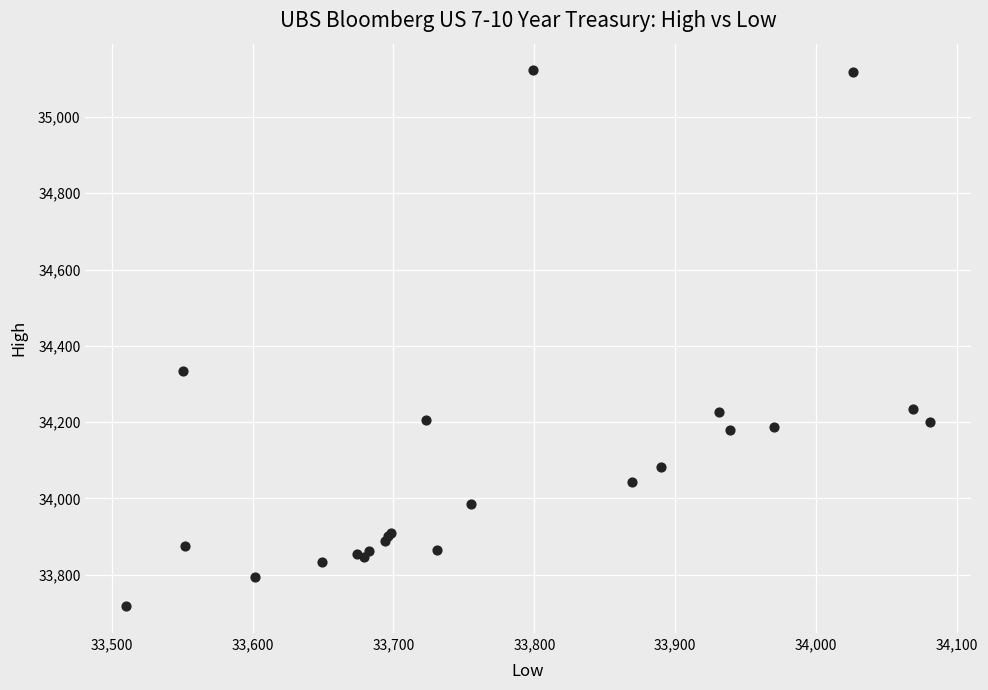

What Y value in the scatter plot is closest to 34419?

34335